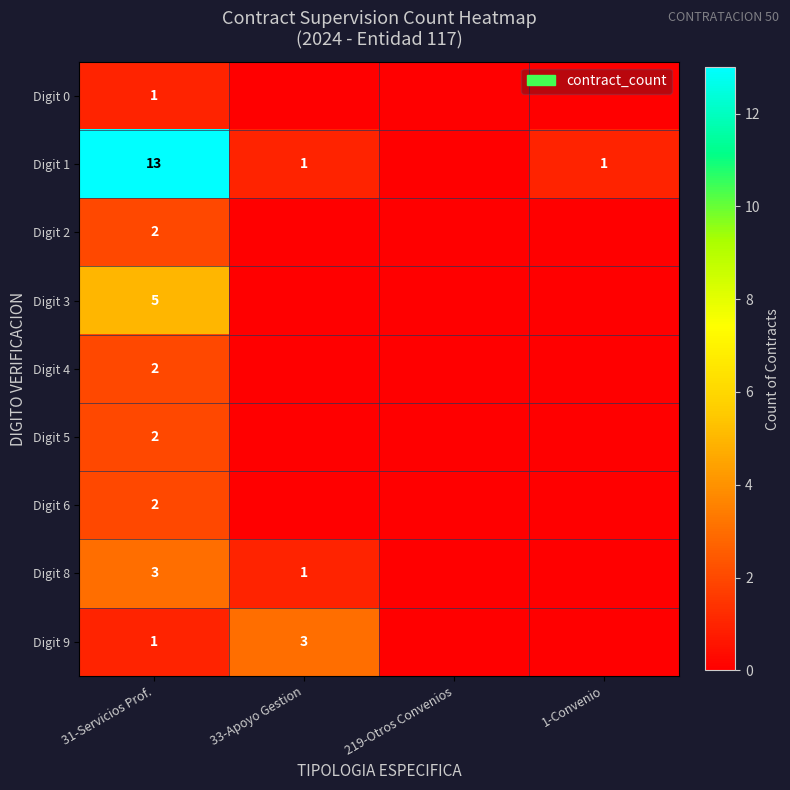

Is it true that Digit 0 equals 1 at 31-Servicios Prof.?

True